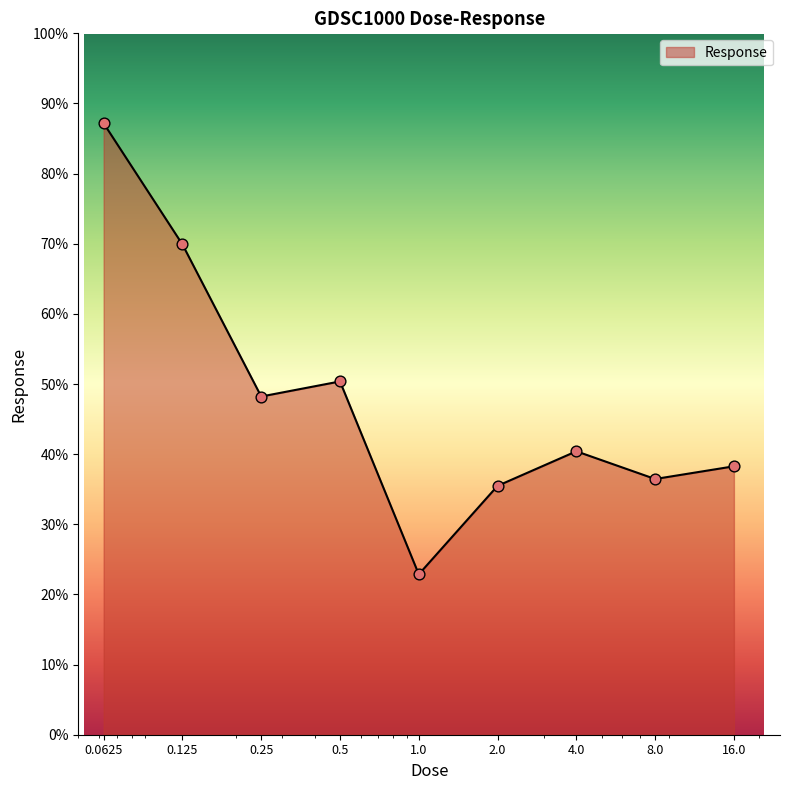

What is the difference between the maximum and minimum values?

64.3